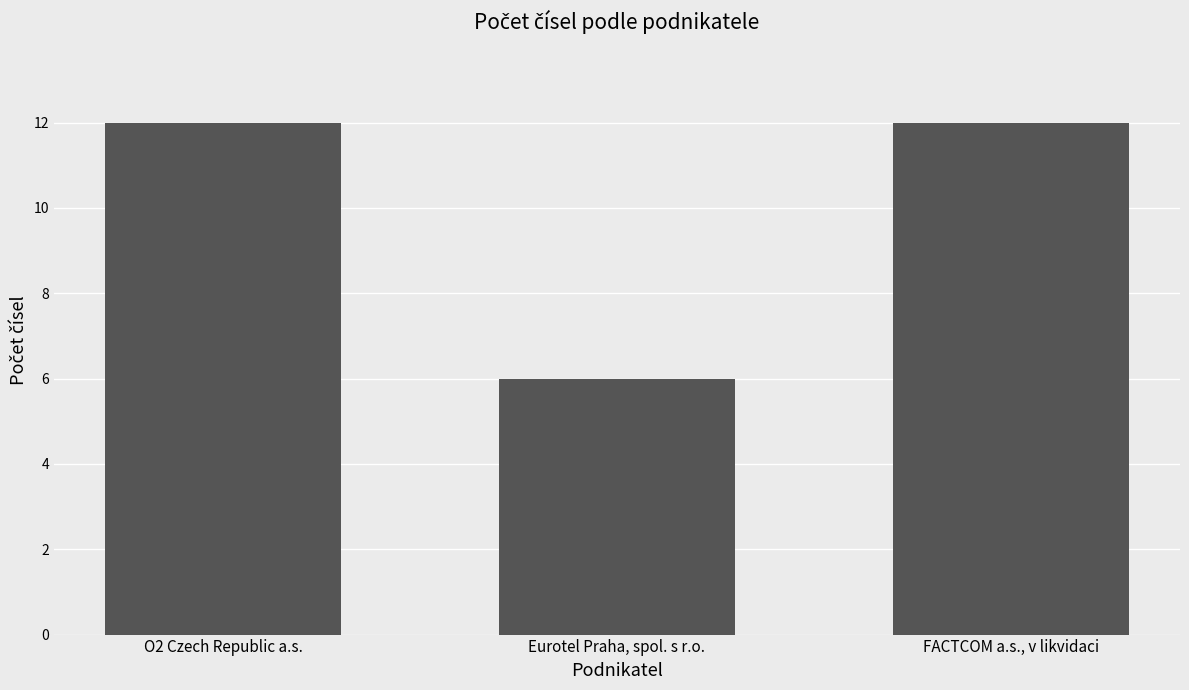

At which category does the chart reach its minimum across all series?

Eurotel Praha, spol. s r.o.